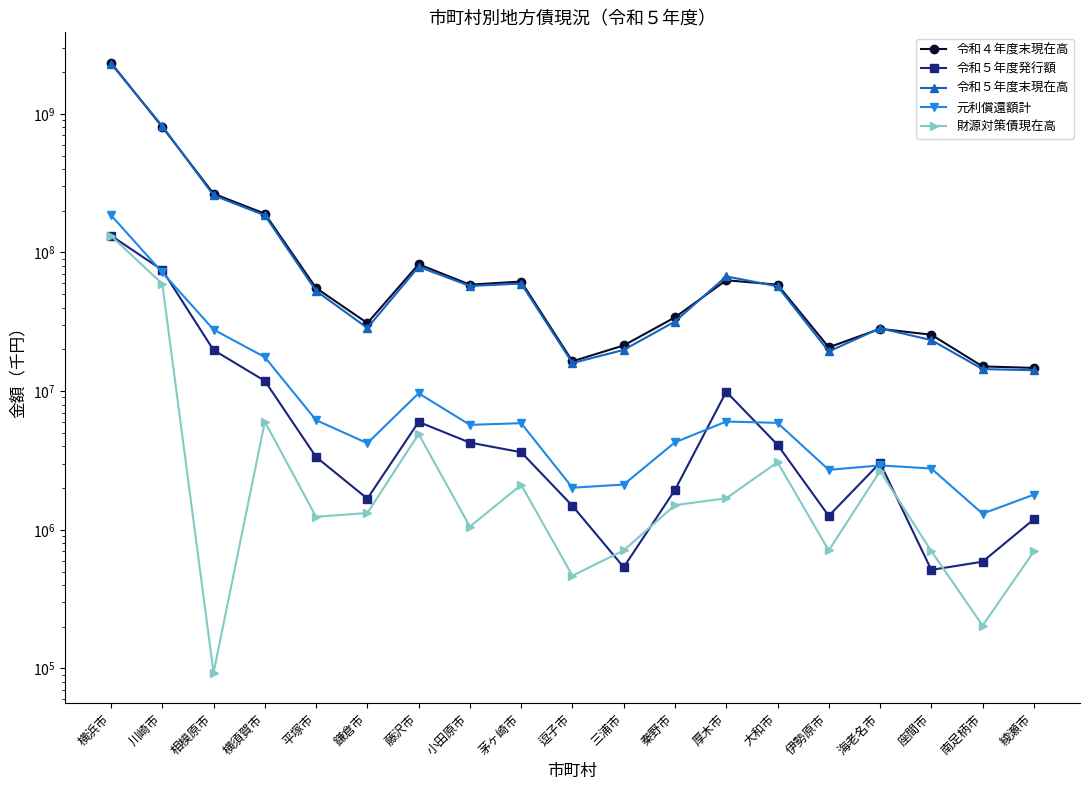

What is the sum of the 財源対策債現在高 values at 海老名市 and 座間市?

3353459